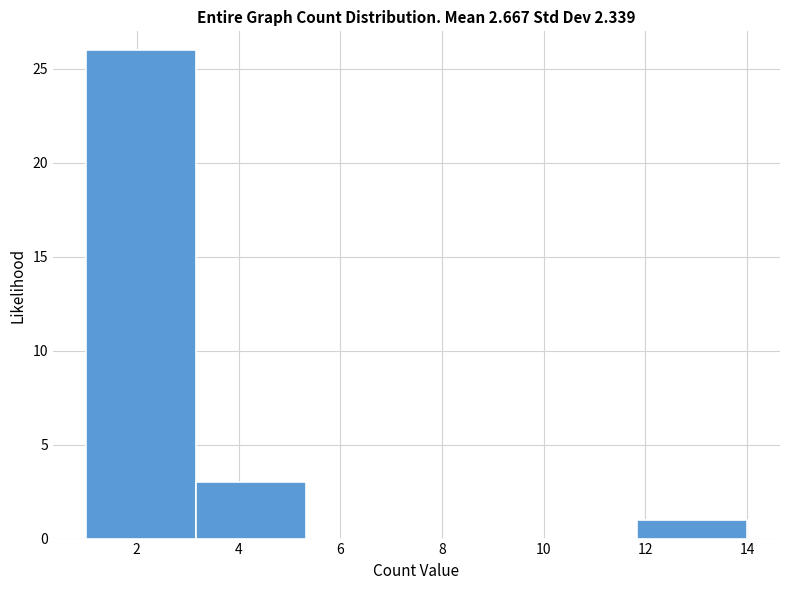

Reading left to right, list every bar in this chart as the range it spans on the x-axis followed by its height. Neither the bar edges nor the heights are printed on the chart, so give them approximately, as read against the axes.

1.0 to 3.2: 26
3.2 to 5.4: 3
5.4 to 7.6: 0
7.6 to 9.6: 0
9.6 to 11.8: 0
11.8 to 14.0: 1